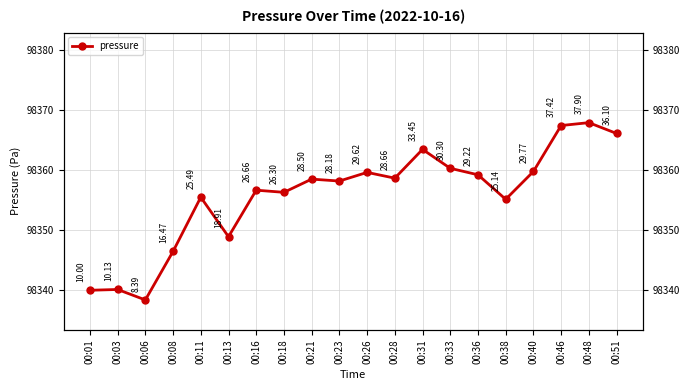

What is the change in value from 00:03 to 00:11?

+15.4